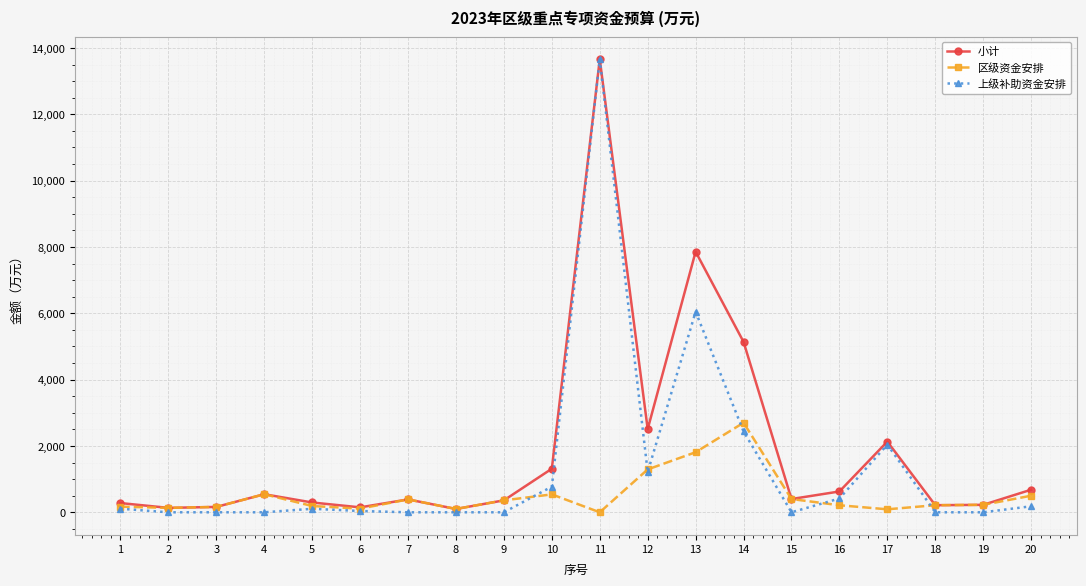

Rank the series by their average value, from lowest to highest.

区级资金安排, 上级补助资金安排, 小计